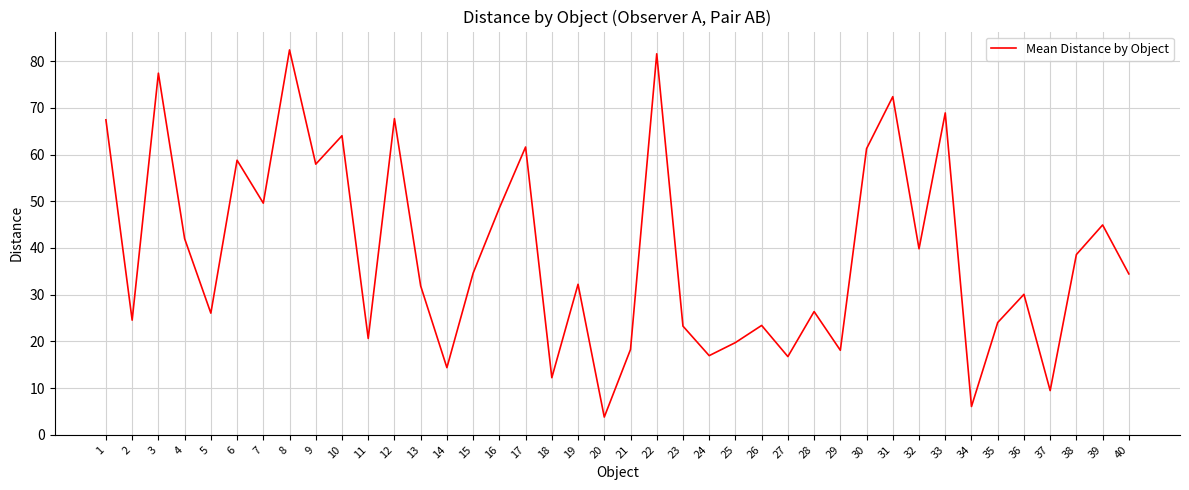

What is the change in value from 8 to 26?

-59.0